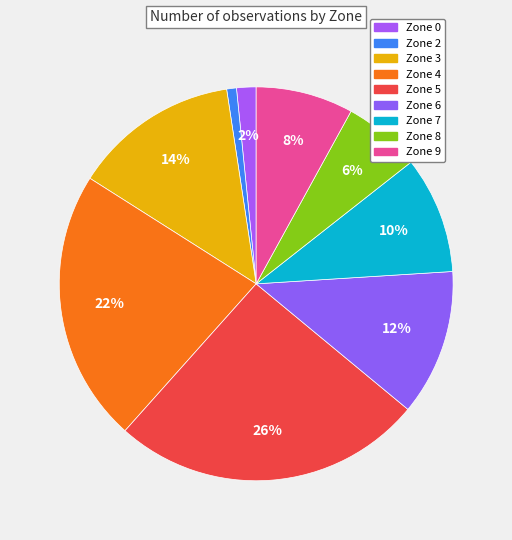

What is the smallest slice in the pie chart?

Zone 2